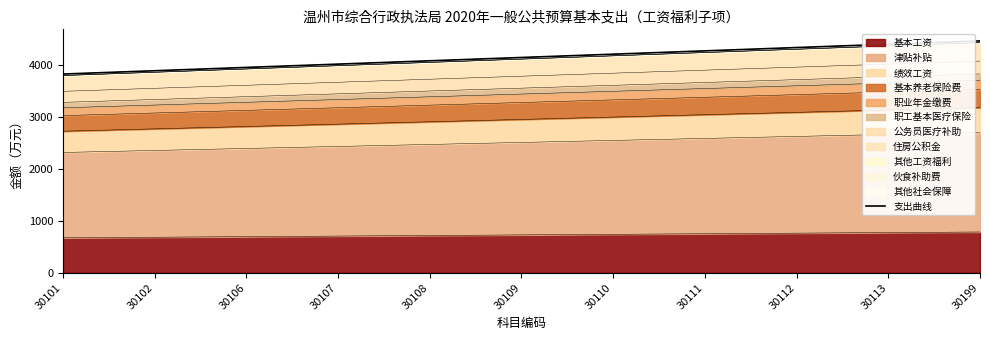

How many lines are shown in the chart?

1